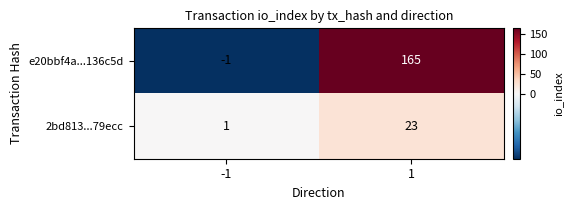

The e20bbf4a...136c5d series shows 248 at 1. True or false?

False